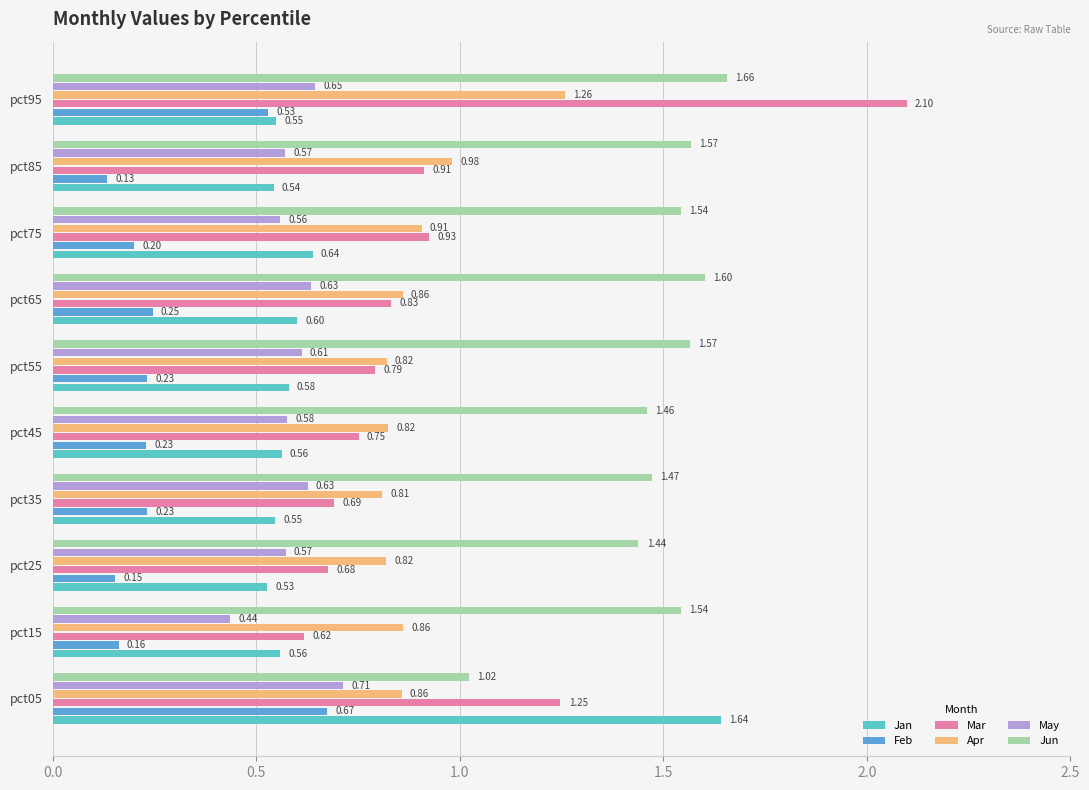

List the series in order of their peak value, highest first.

Mar, Jun, Jan, Apr, May, Feb